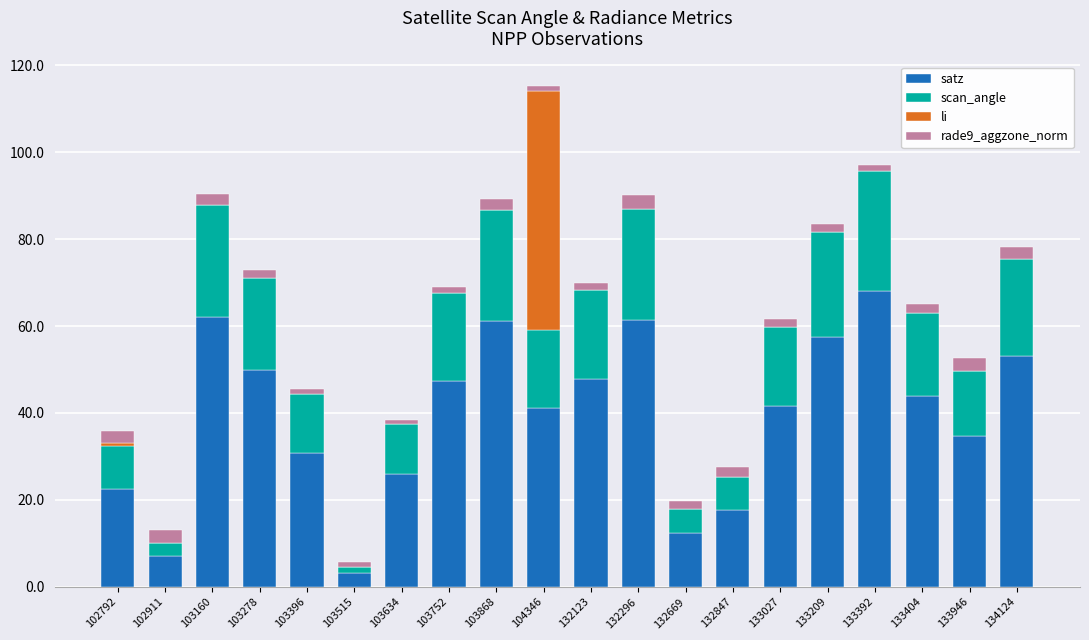

At which category is the sum across all series the highest?

104346